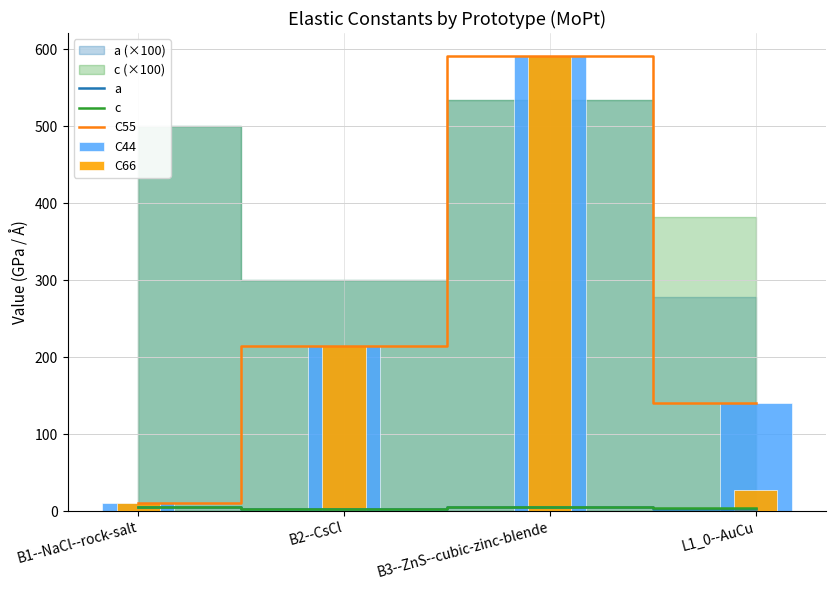

What is the smallest value displayed?

2.8